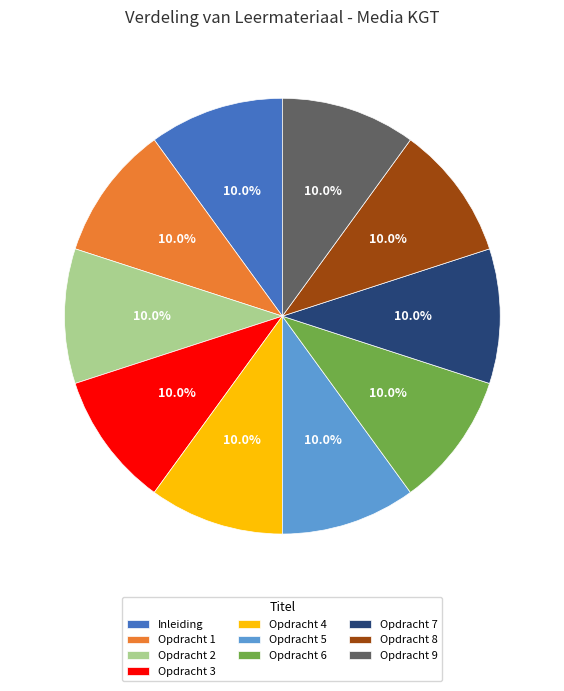

True or false: Opdracht 3 accounts for 10% of the total.

True